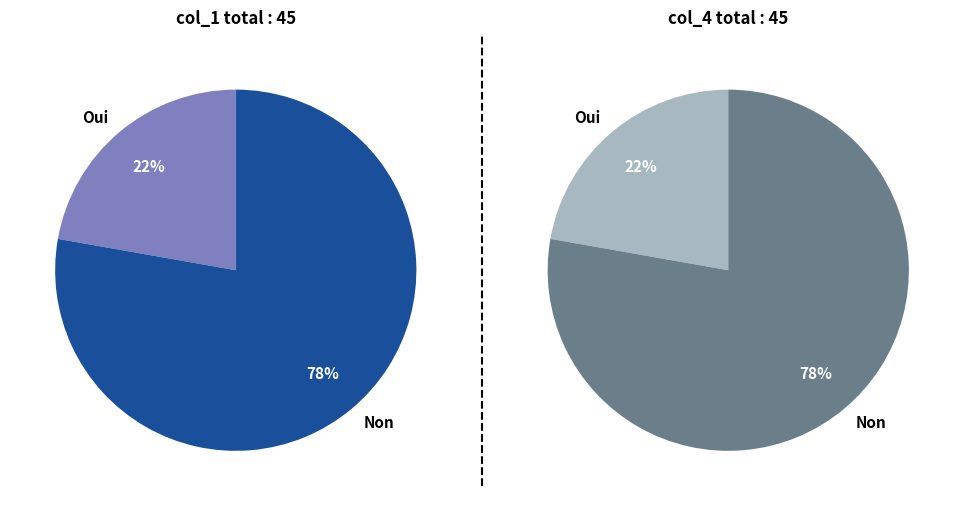

To the nearest percent, what portion does 9 represent?

20%